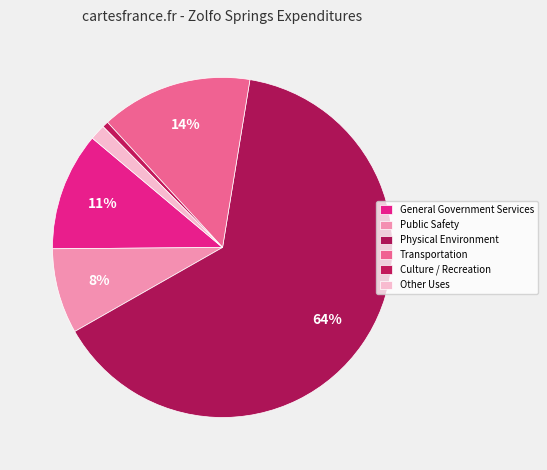

To the nearest percent, what percentage of the pie is General Government Services?

11%